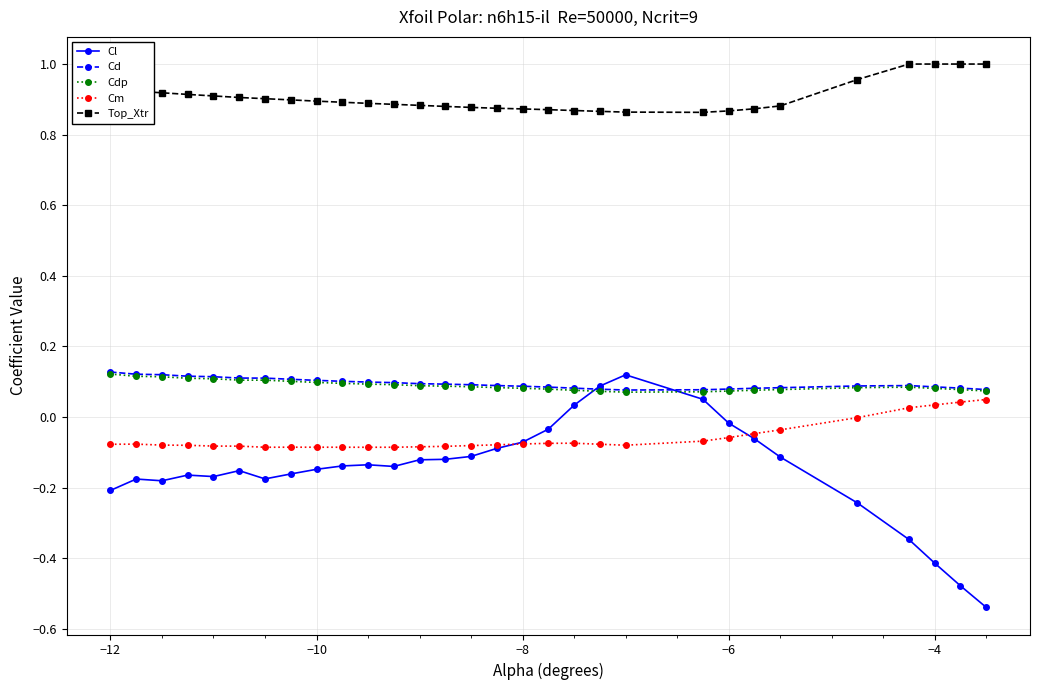

Which series has the largest total across all categories?

Top_Xtr